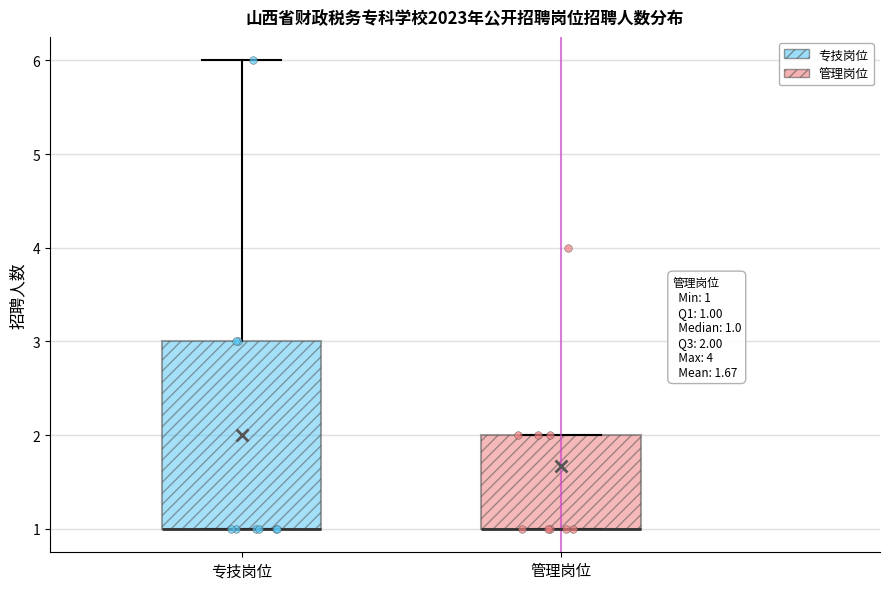

Comparing the boxes themselves (not the whiskers), which one is the tallest?

专技岗位